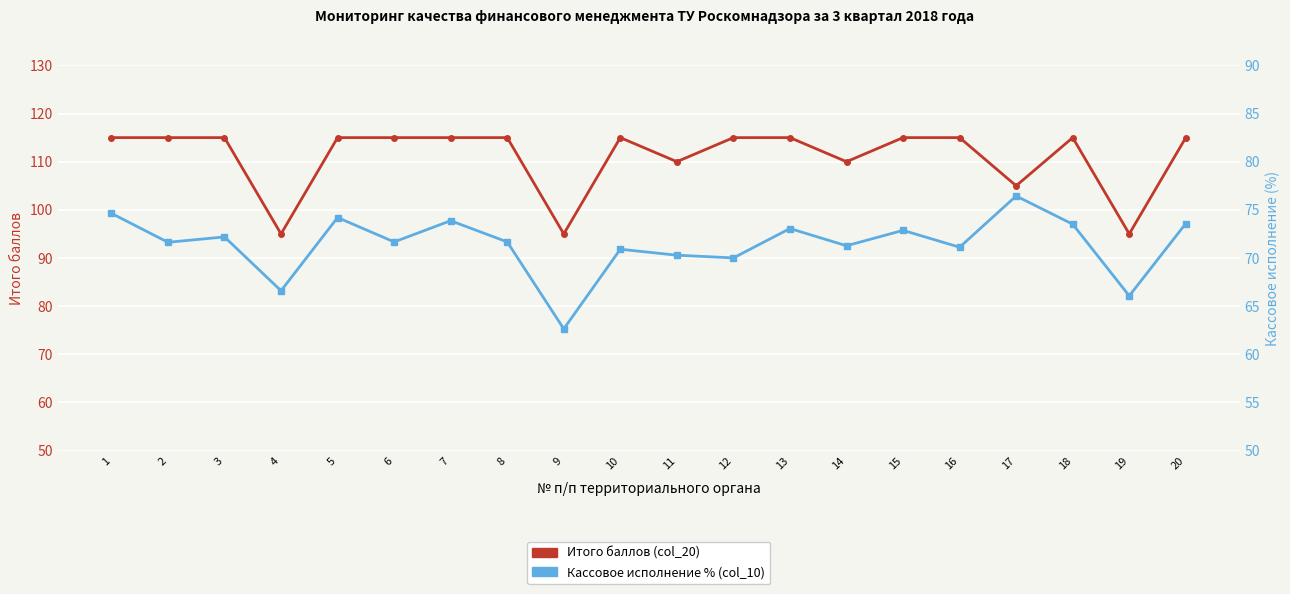

What is the total value across all series at 7?

188.9